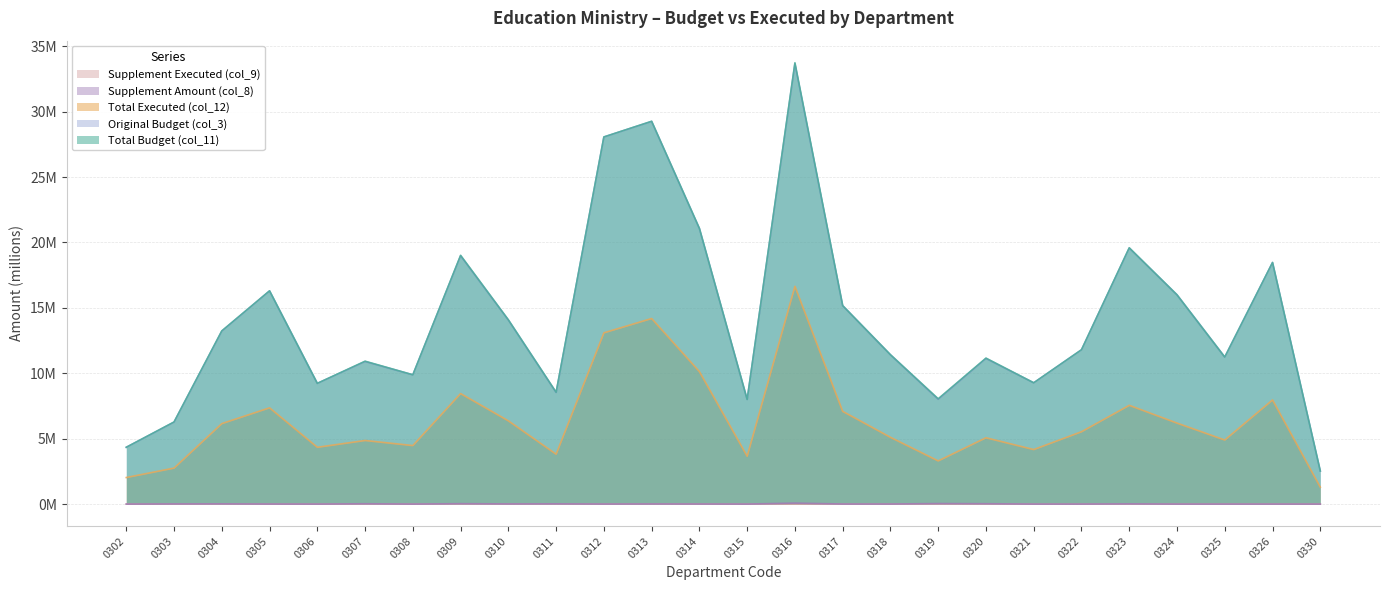

Which series has the largest range (max minus min)?

Total Budget (col_11)